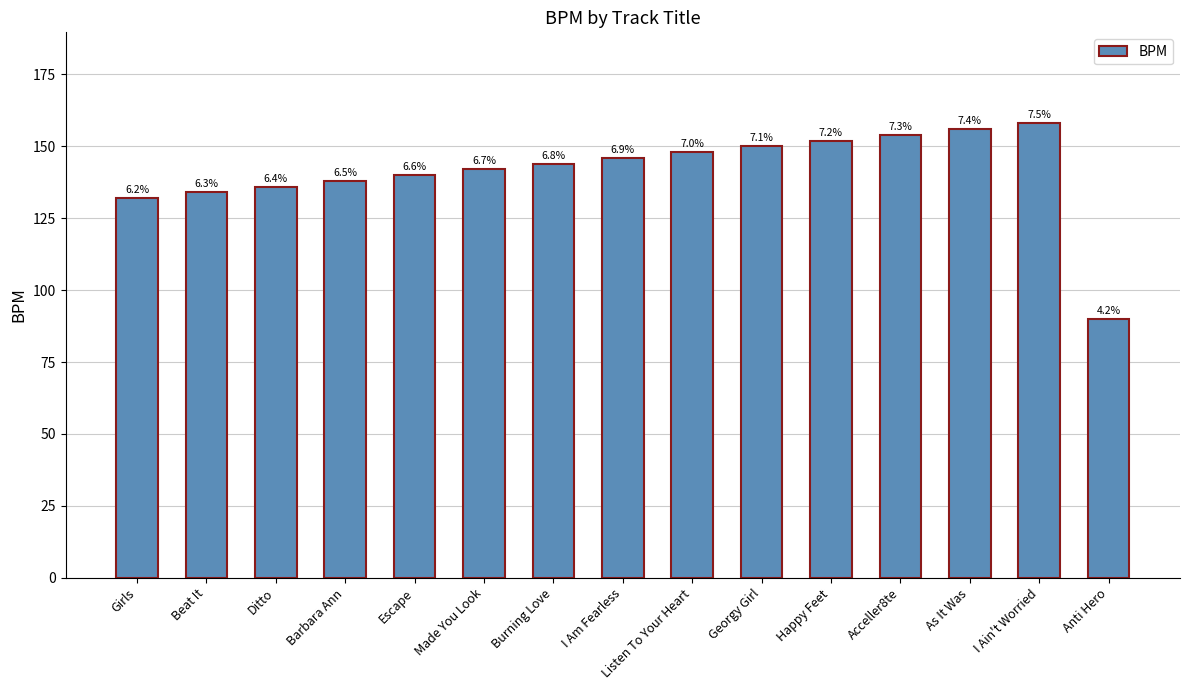

Where is the data nearest to the value 124?

Girls